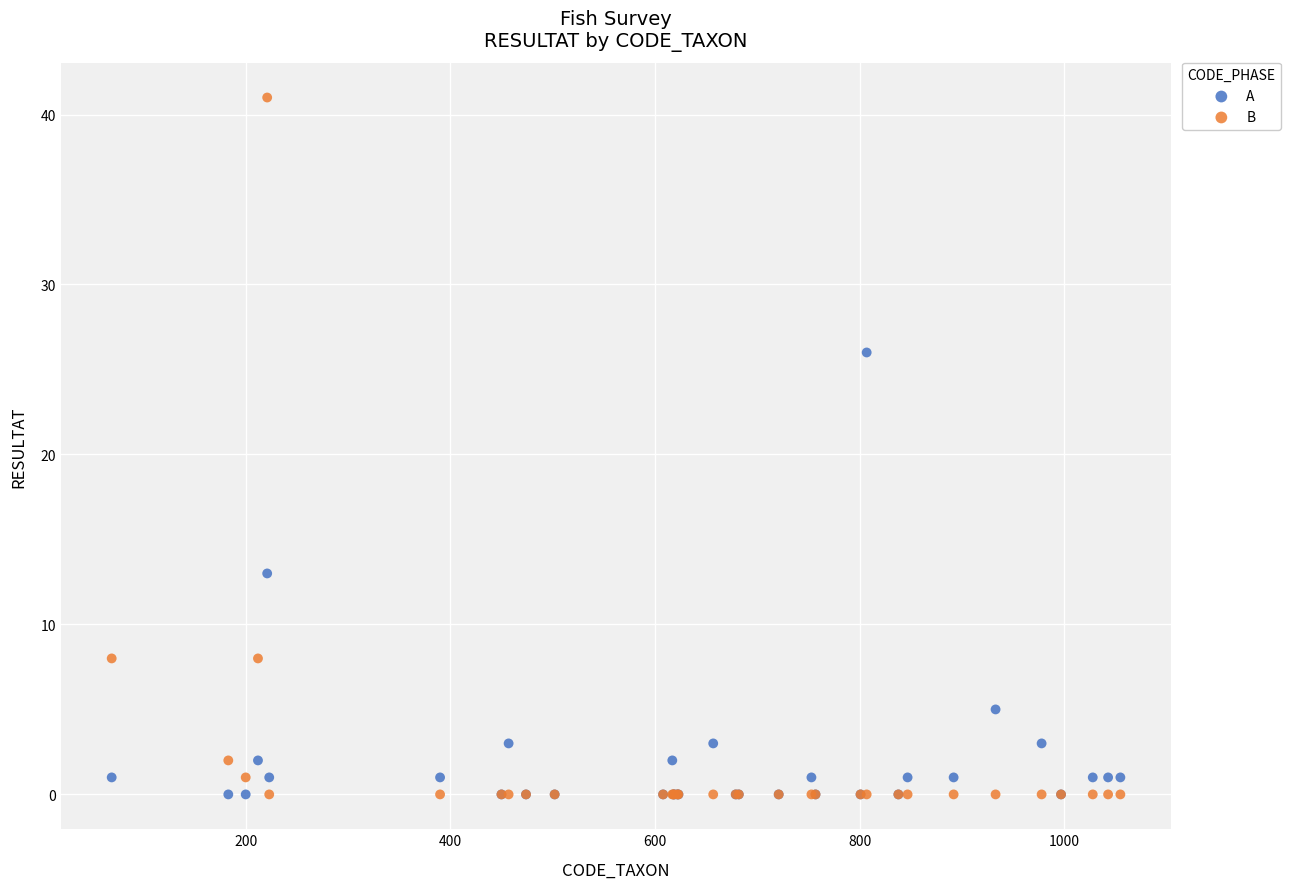

What are all the series names shown in the legend?

A, B